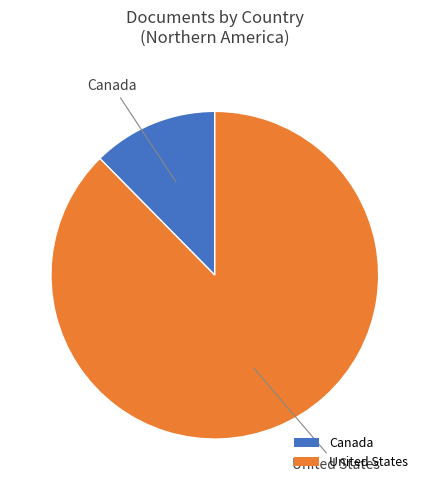

Is there any slice that represents more than half of the pie?

Yes